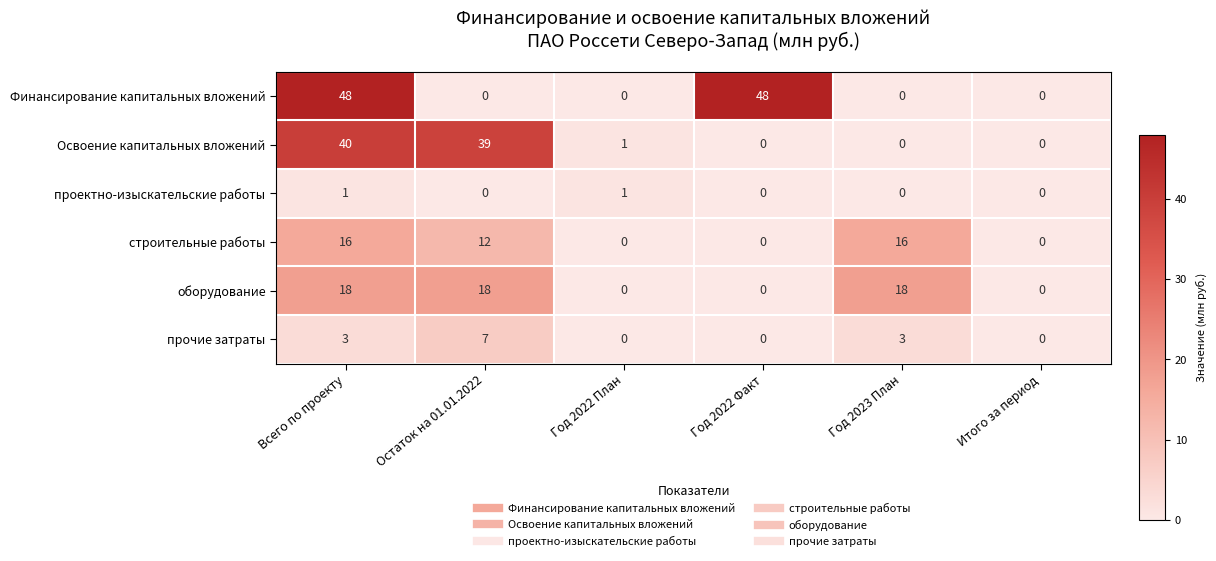

True or false: Финансирование капитальных вложений has a value of 48 at Всего по проекту.

True